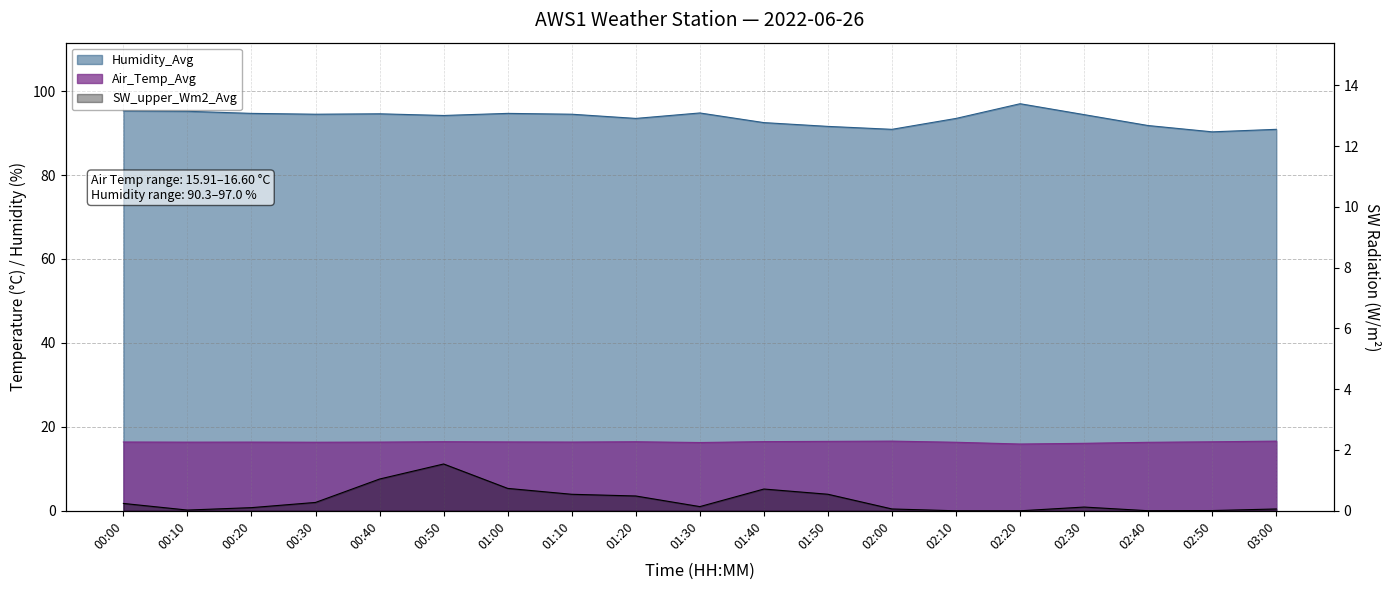

What is the label of the 7th point from the left?

01:00